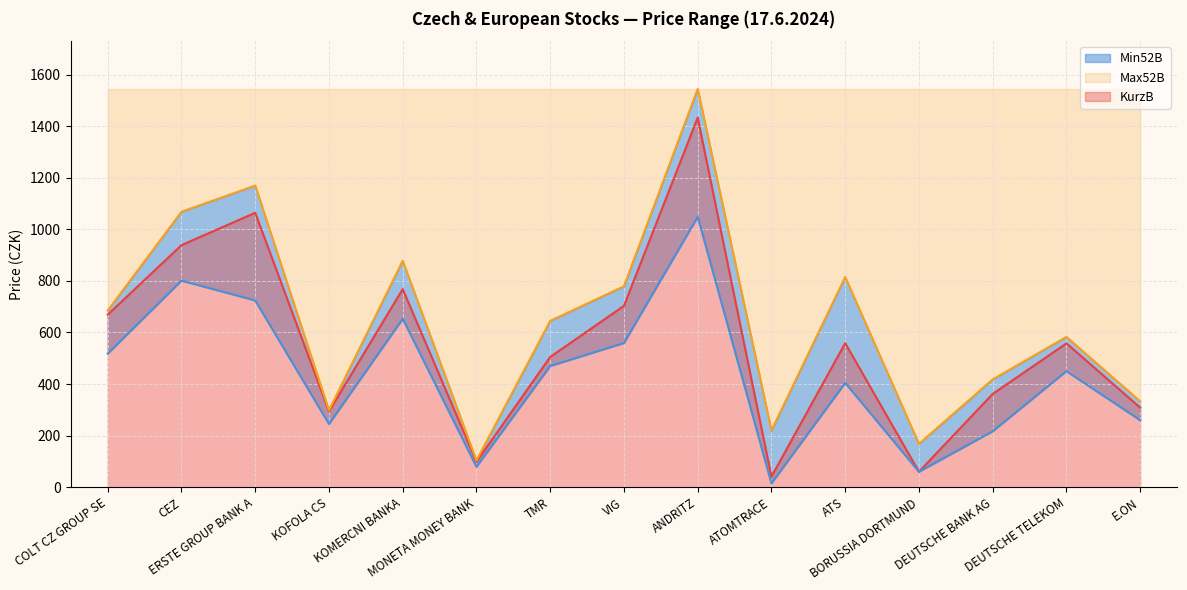

Where is the first local maximum for Min52B?

CEZ